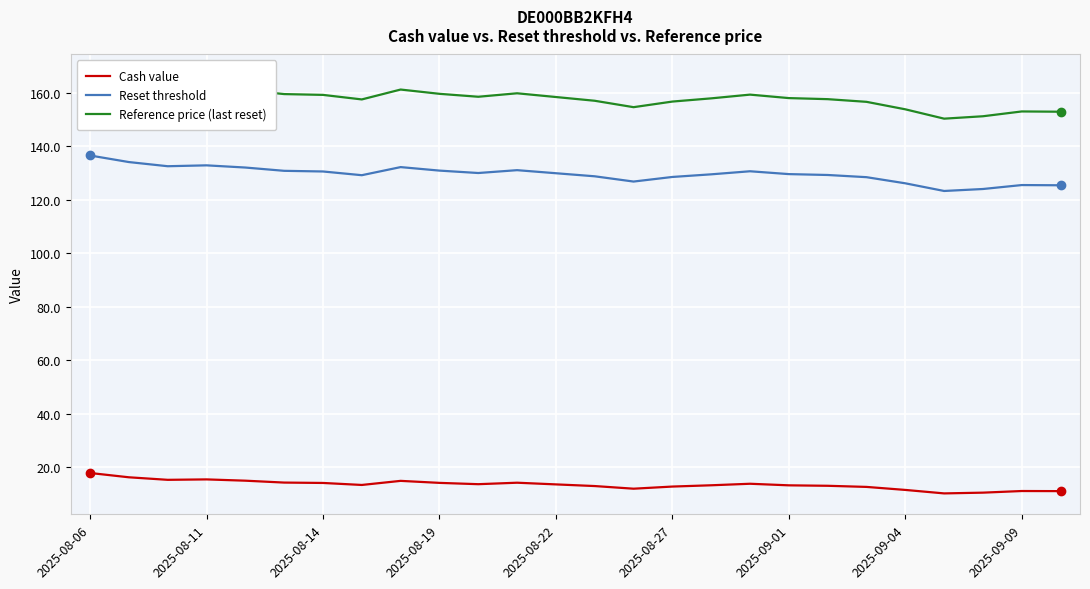

What is the value of the Reset threshold point at the 1st from the left?

136.6